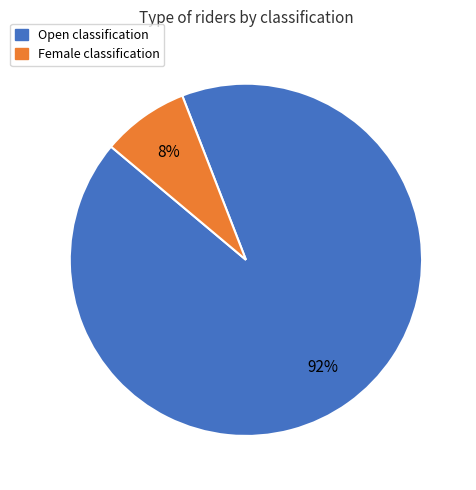

How many segments does this pie chart have?

2